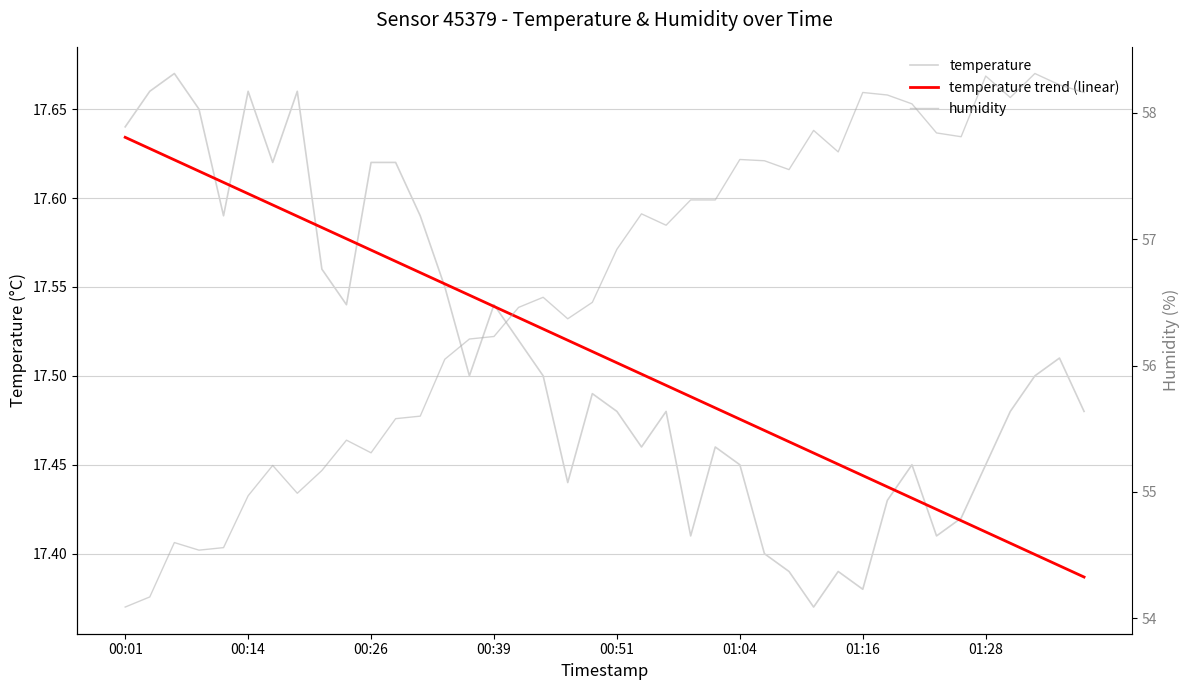

Rank the series by their maximum value, from lowest to highest.

temperature trend (linear), temperature, humidity